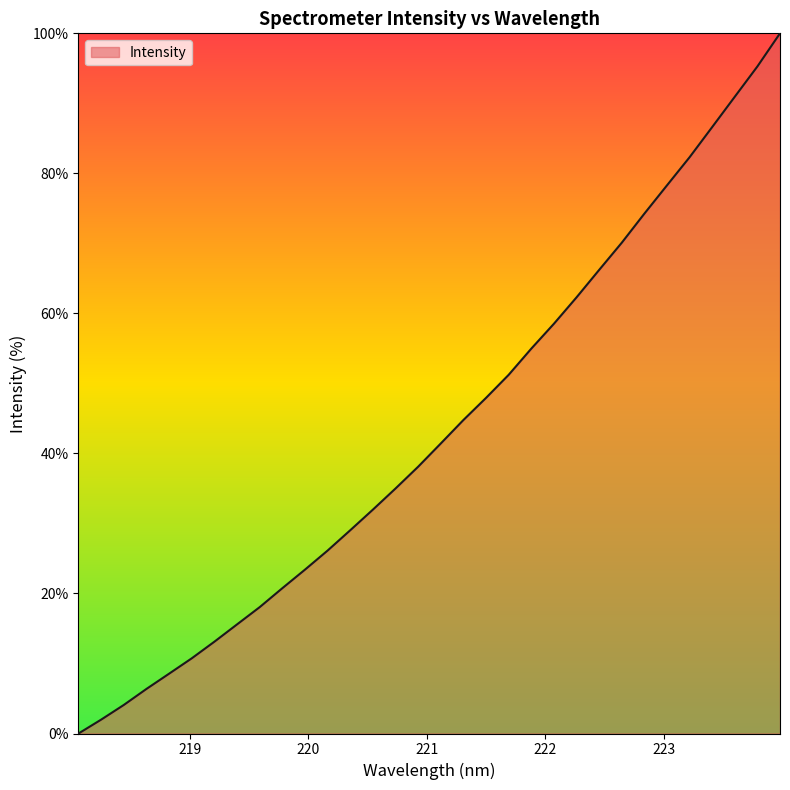

What is the greatest value displayed?

100.0